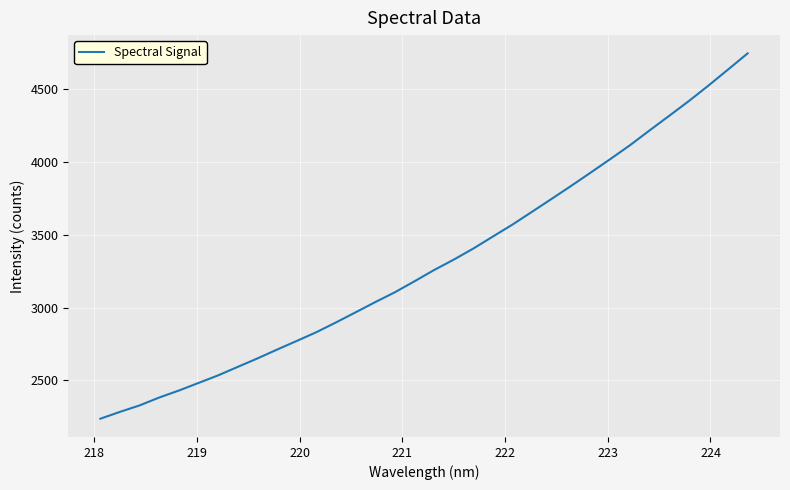

What is the greatest value displayed?

4743.6